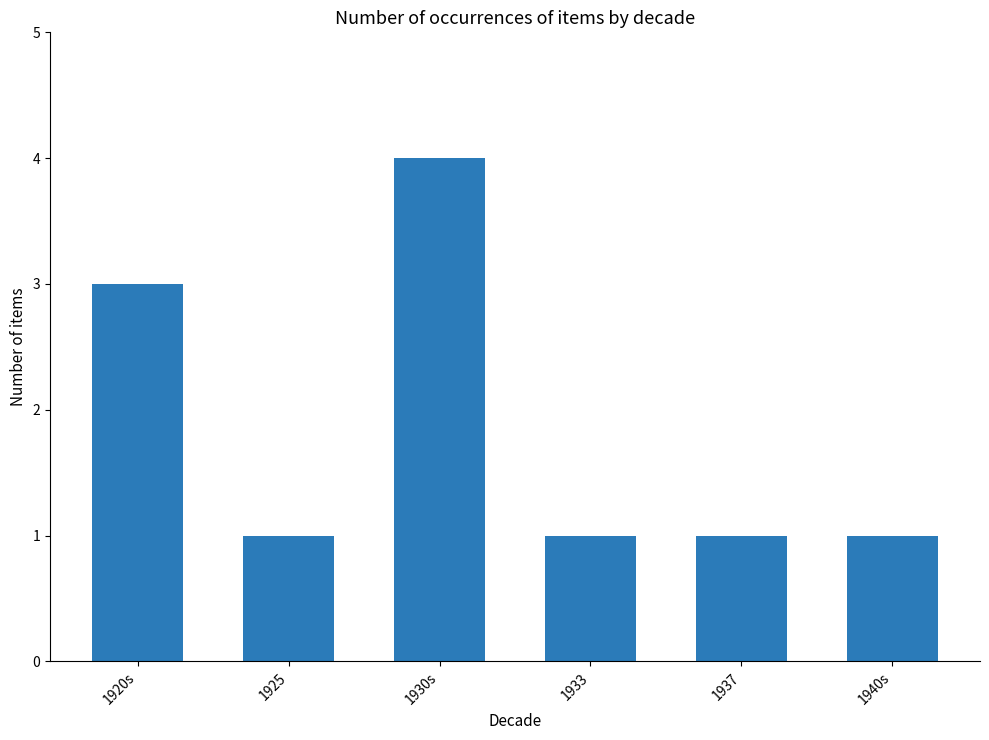

The value at 1925 is 2. True or false?

False